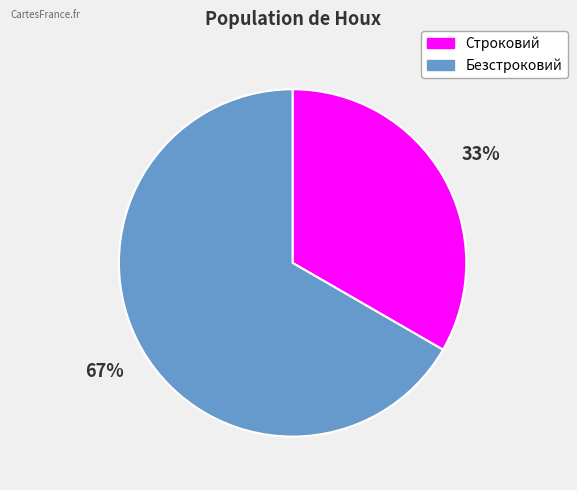

Which category has the smallest portion of the pie?

Строковий